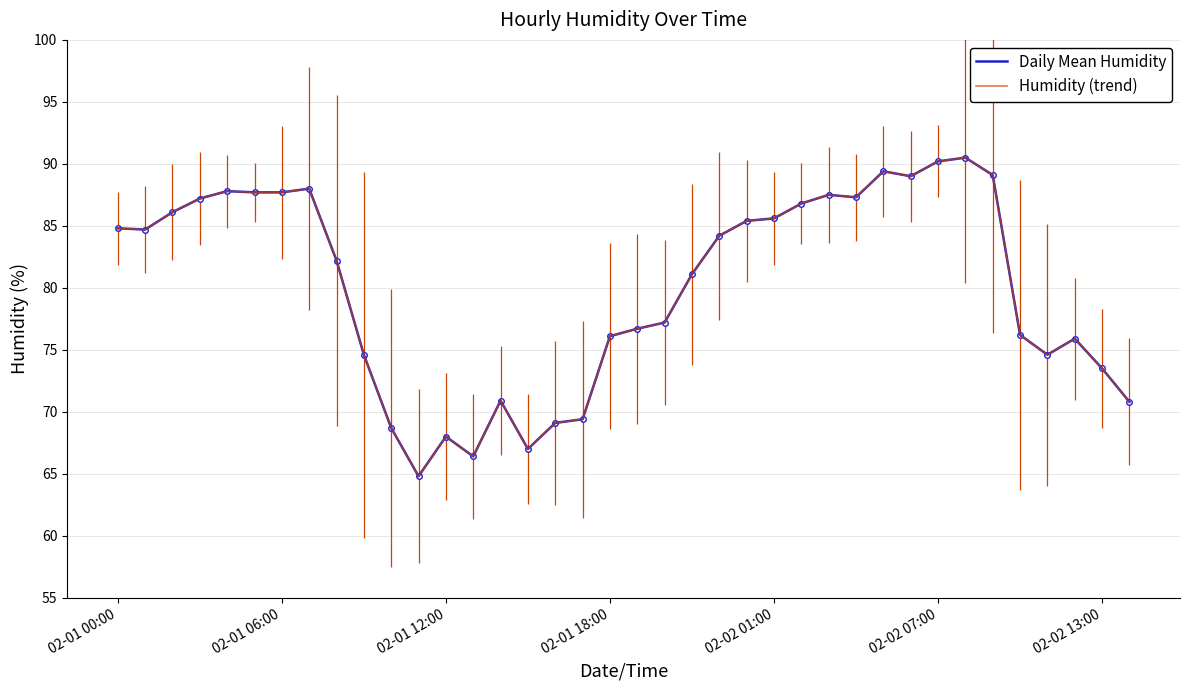

Where is Humidity (trend) nearest to the value 77?

20